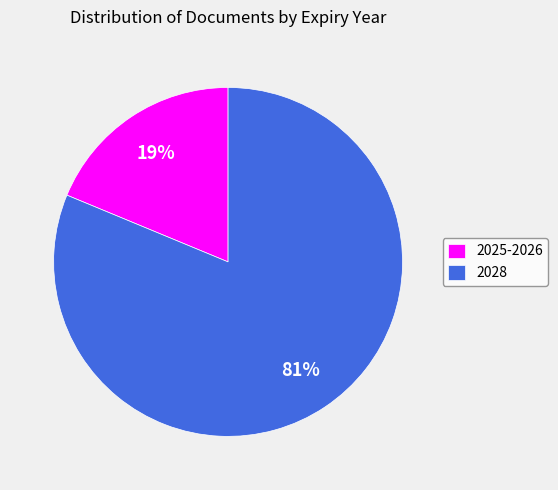

Rank the categories by value from lowest to highest.

2025-2026, 2028